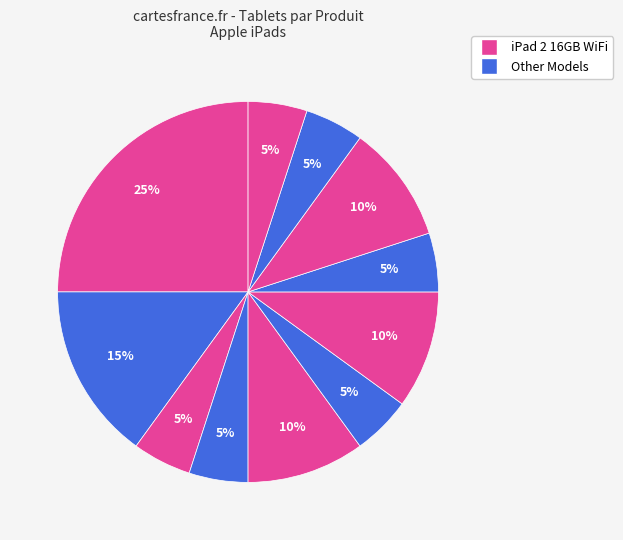

Count the number of slices in the pie.

11